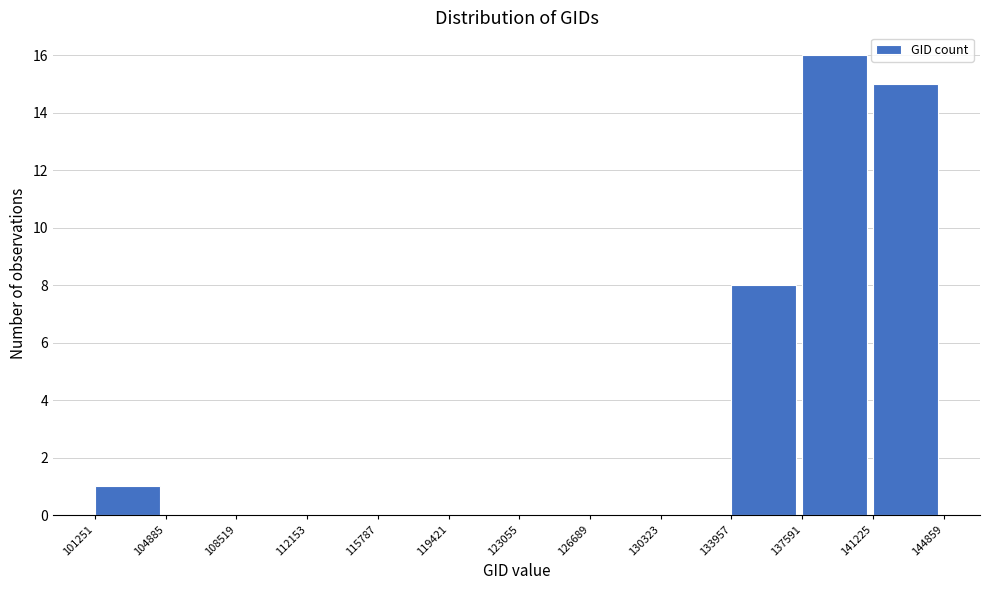

Over which range of the x-axis is the bar tallest?

137591 to 141225